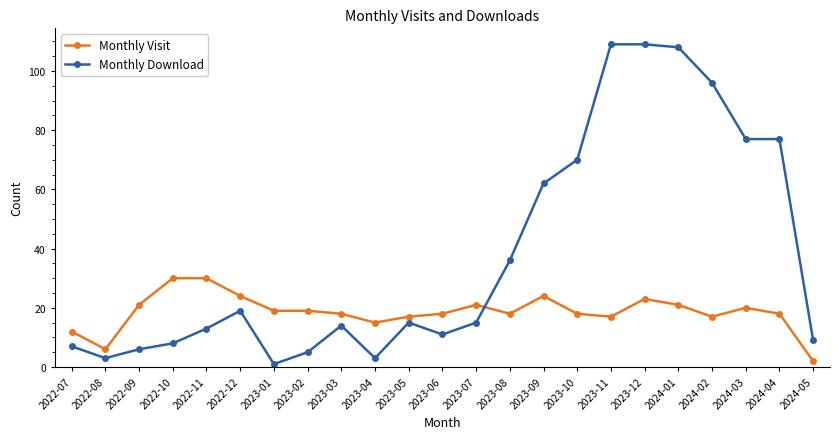

Where do Monthly Visit and Monthly Download first cross each other?

2023-07 and 2023-08